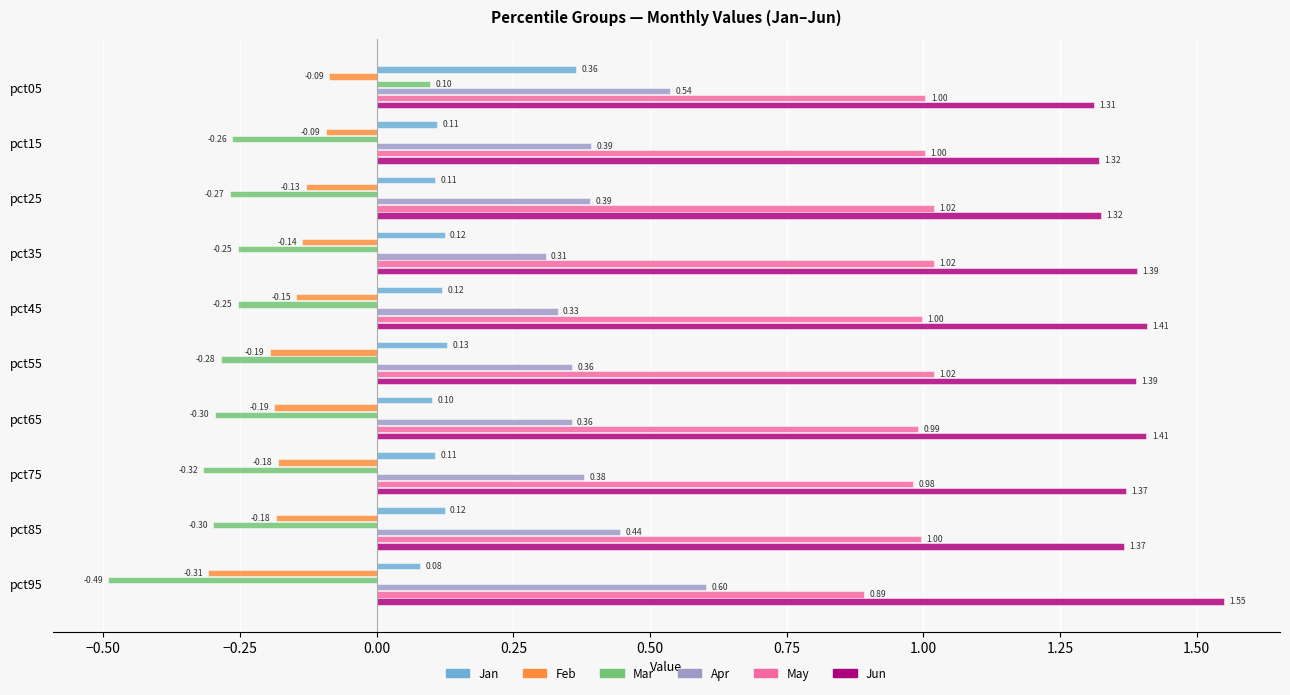

Which series has the largest range (max minus min)?

Mar